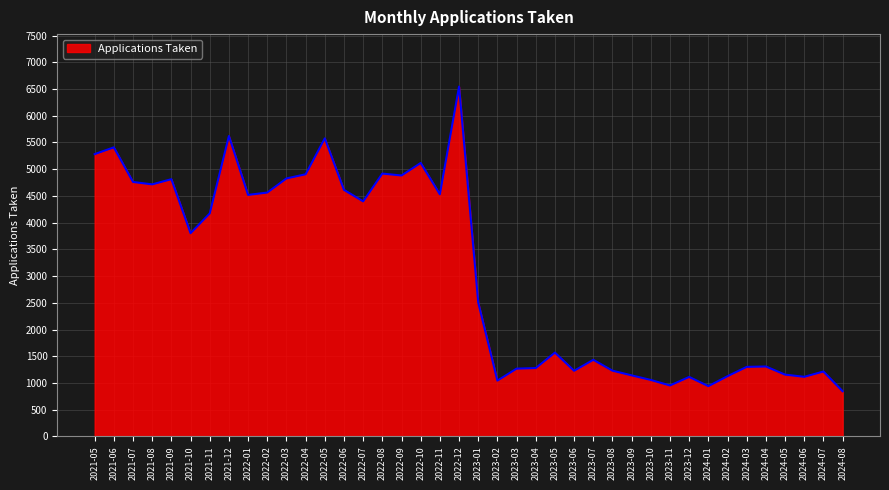

What is the difference between the values at 2024-05 and 2022-09?

3726